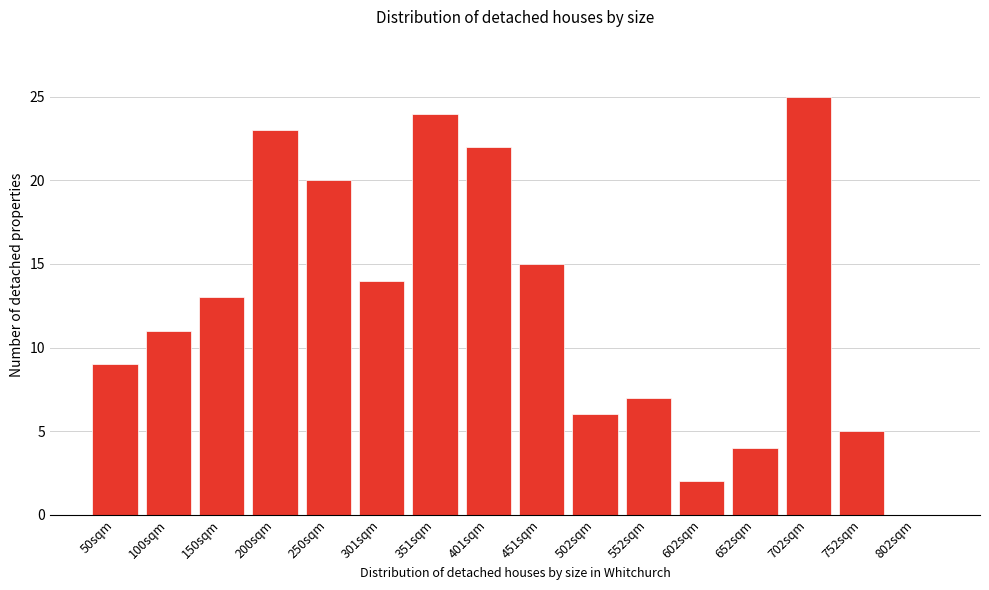

Reading left to right, list all the values displayed in this chart.

50sqm=9	100sqm=11	150sqm=13	200sqm=23	250sqm=20	301sqm=14	351sqm=24	401sqm=22	451sqm=15	502sqm=6	552sqm=7	602sqm=2	652sqm=4	702sqm=25	752sqm=5	802sqm=0